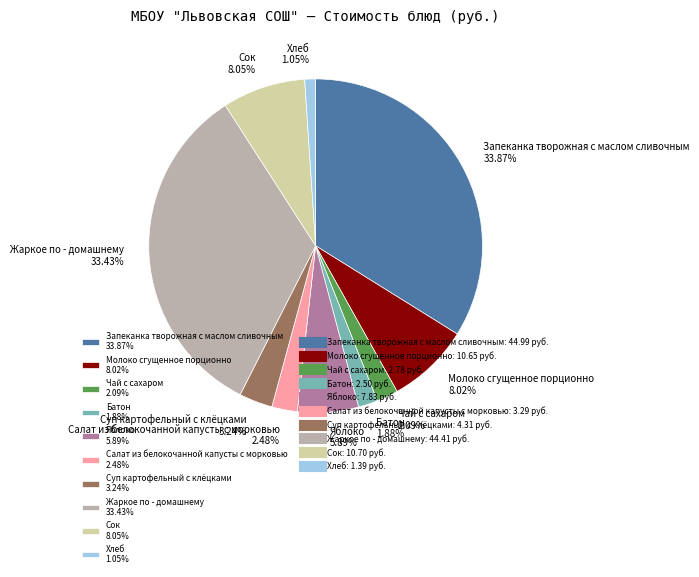

Is it true that Хлеб is 1% of the pie?

True